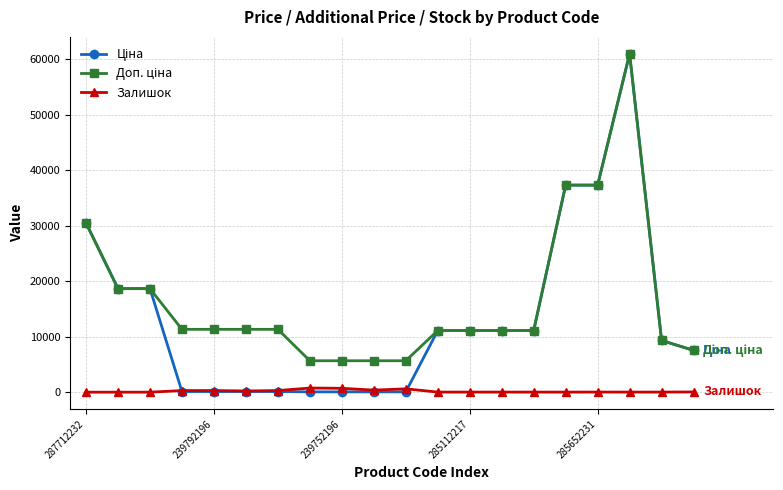

At how many categories does at least one series exceed 10368?

14